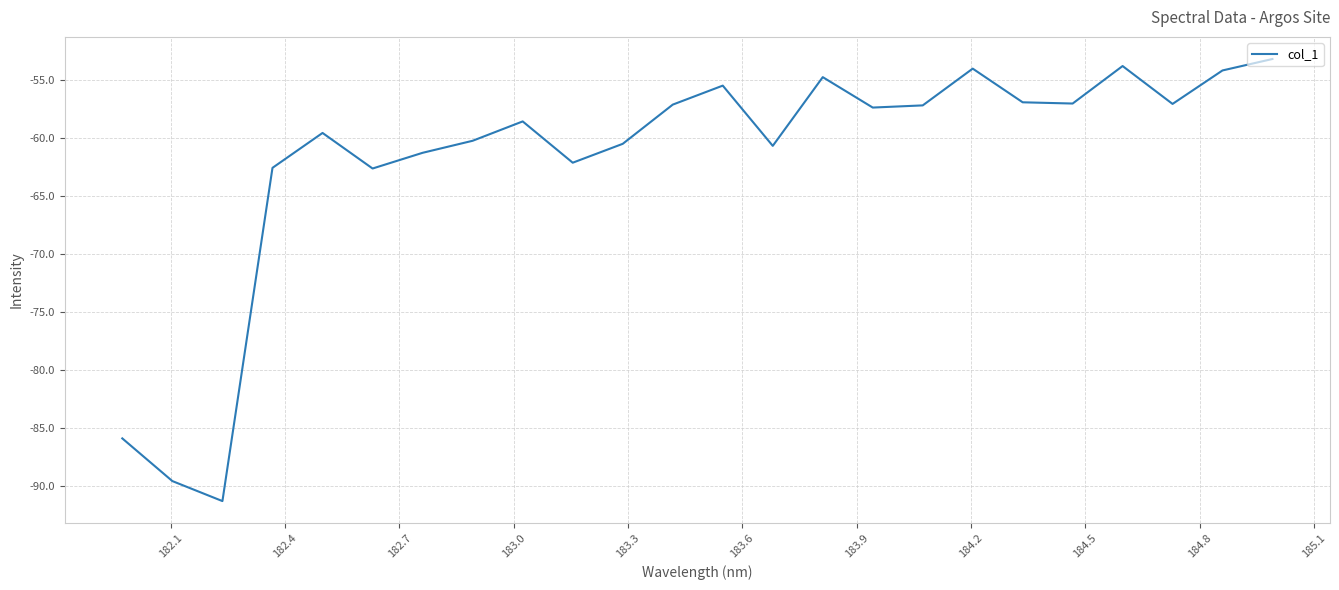

What is the difference between the maximum and minimum values?

38.1